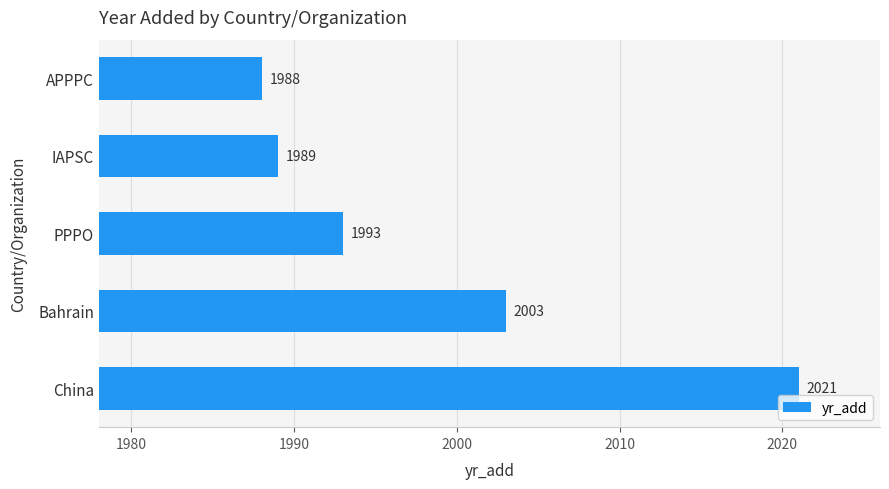

Is it true that the value at Bahrain is 2003?

True